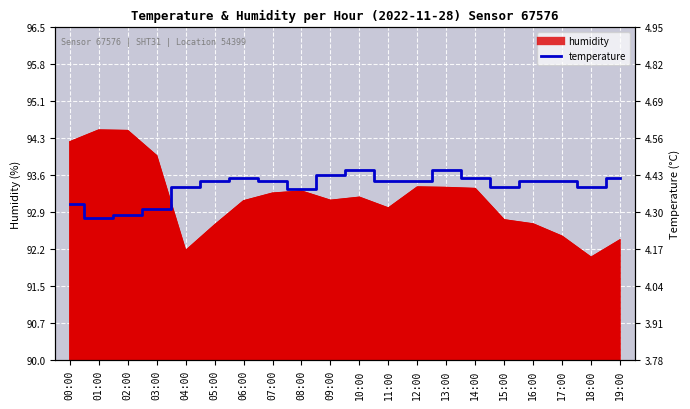

What position from the left is 02:00?

3